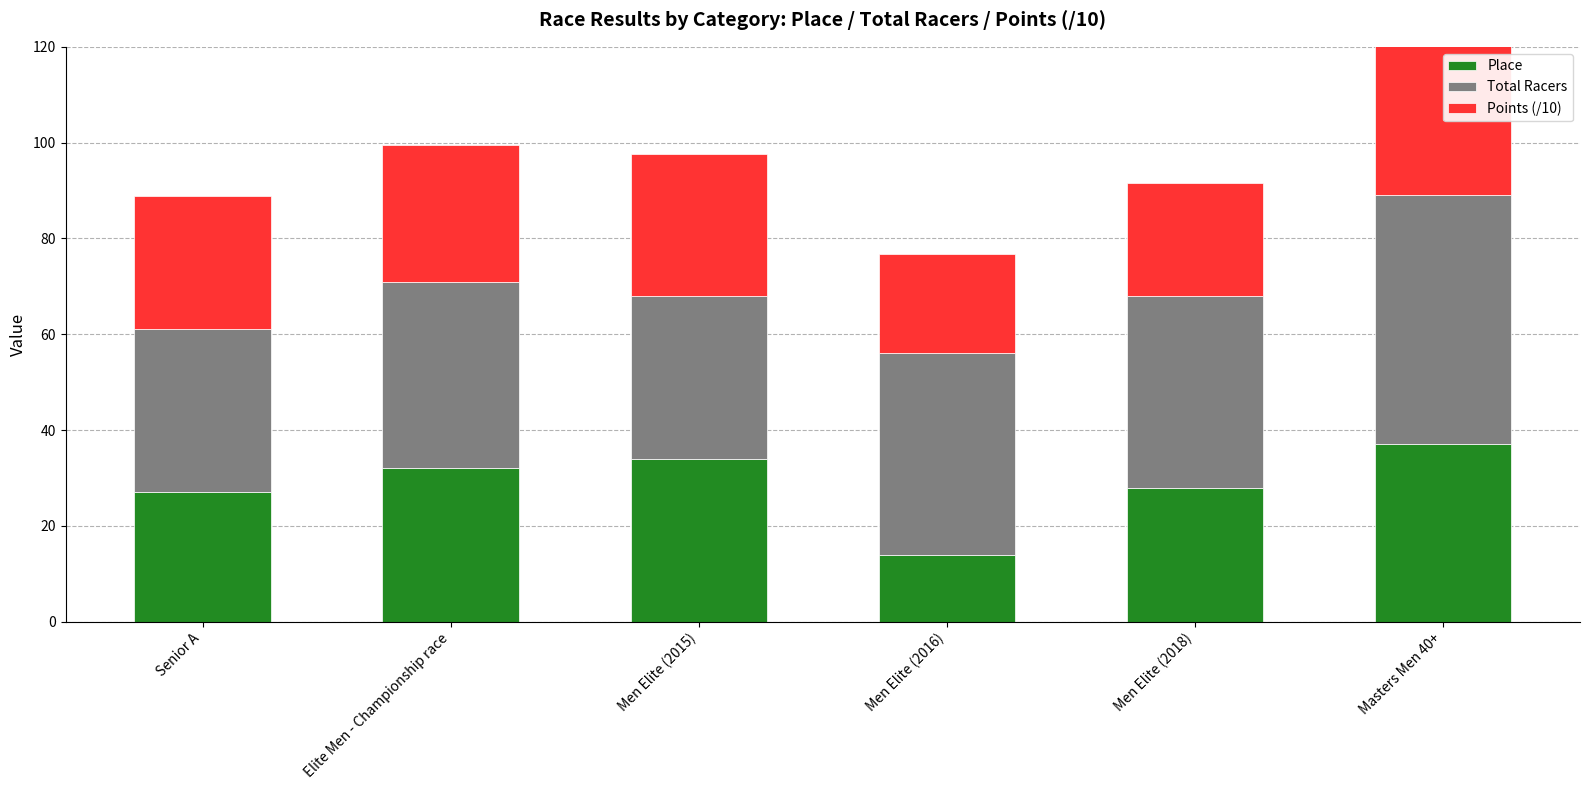

Count the number of data series in this chart.

3